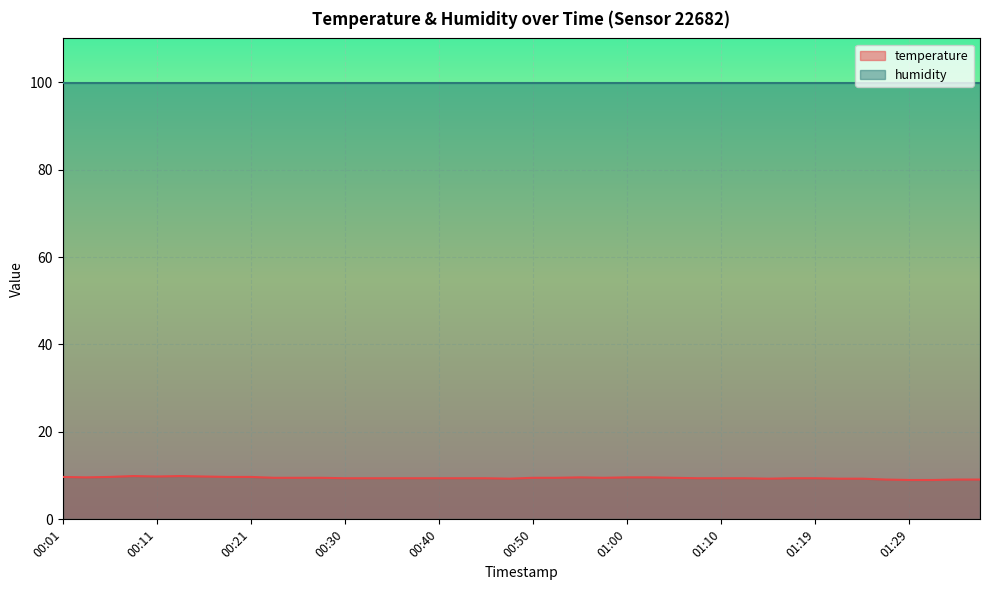

What is the difference between the maximum and minimum values?

0.9